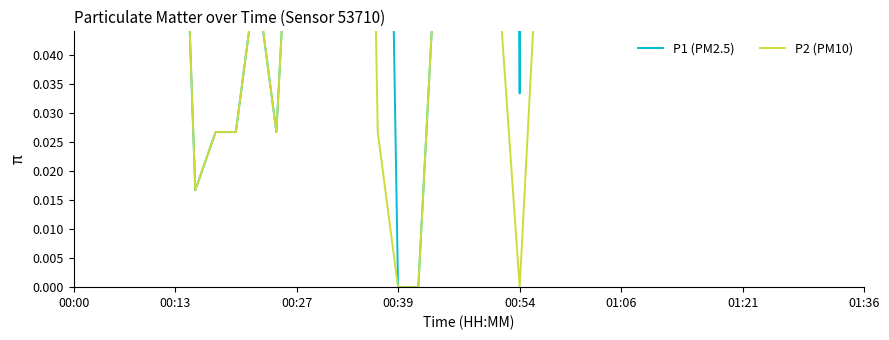

The P2 (PM10) series shows 0.3 at 28. True or false?

True